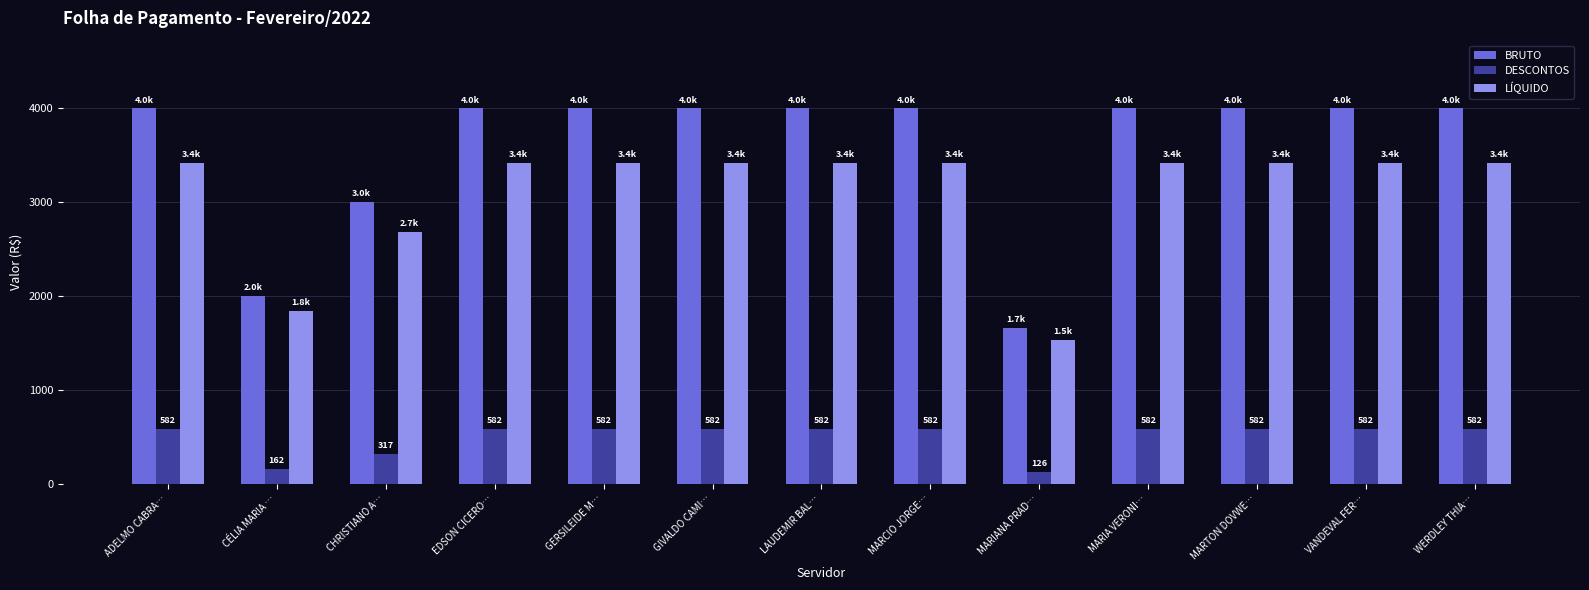

Which series has the largest range (max minus min)?

BRUTO